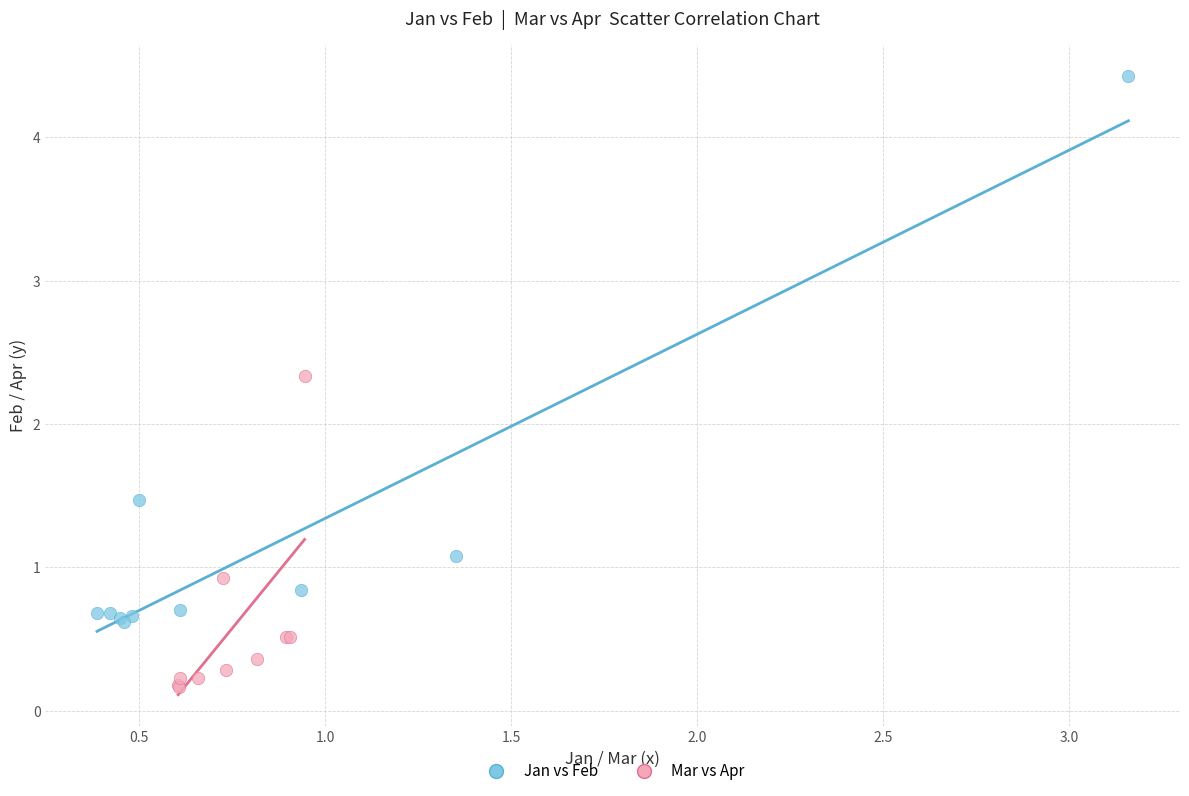

Which series contains the lowest Y value?

Mar vs Apr